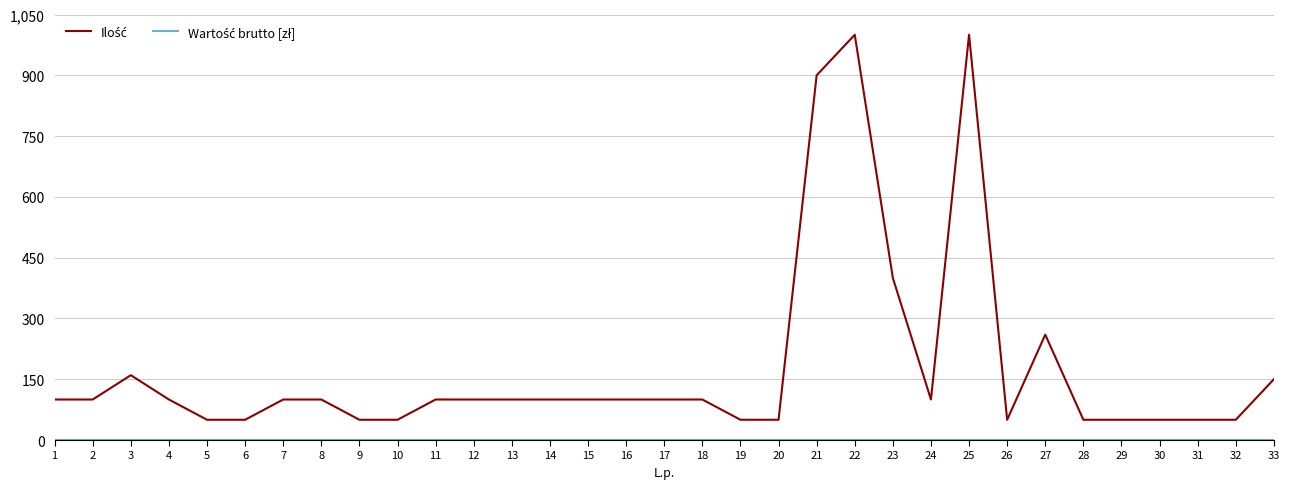

What is the total value across all series at 28?

50